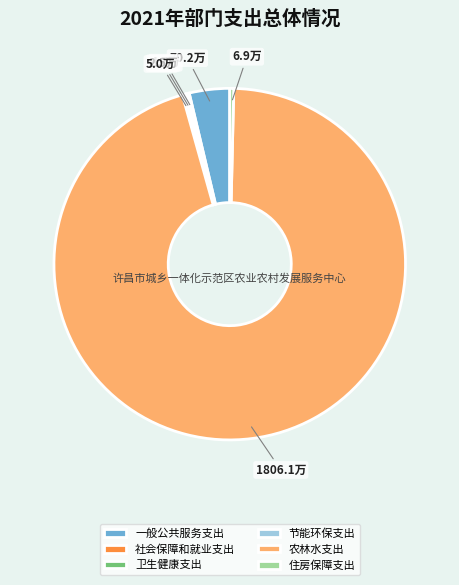

Which has a higher value, 住房保障支出 or 一般公共服务支出?

一般公共服务支出